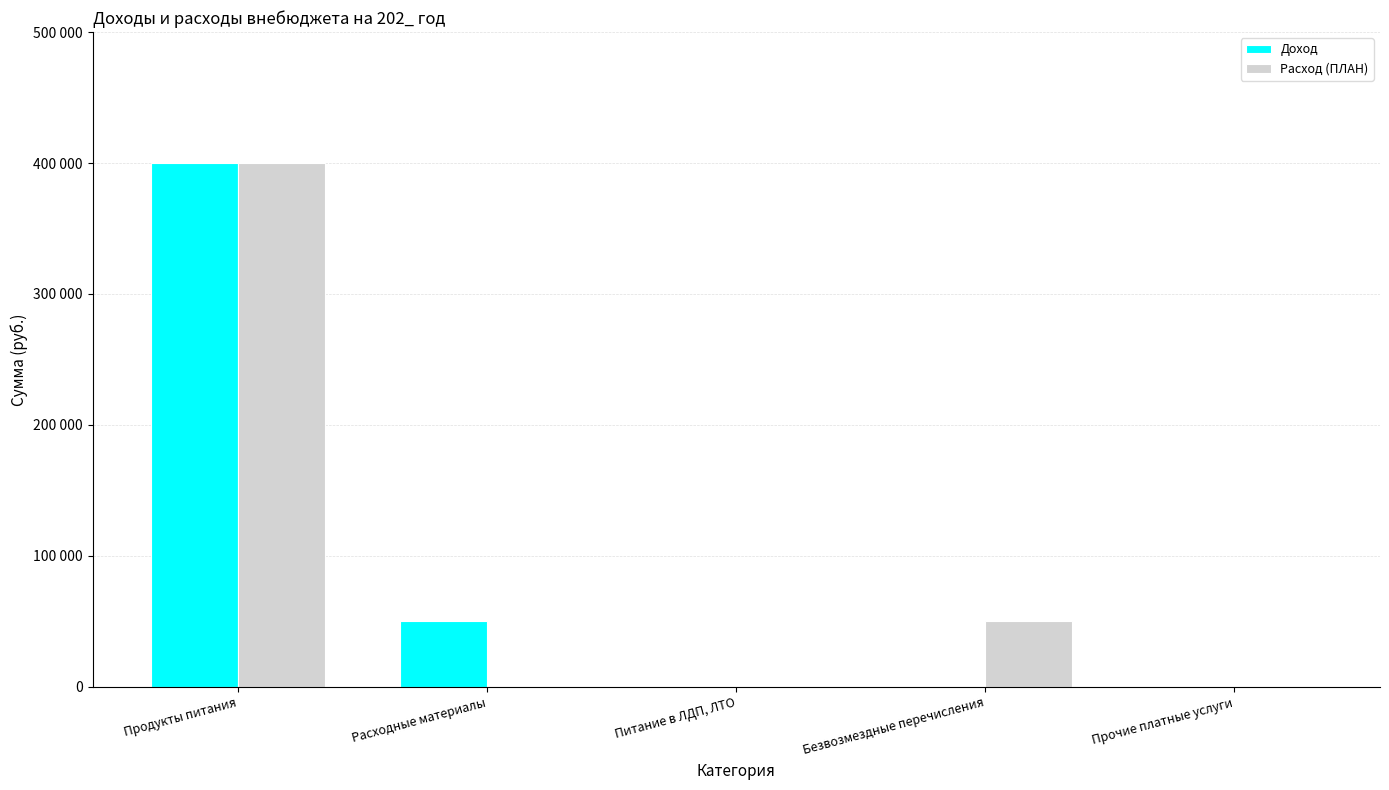

What is the highest value of the Доход series?

400000